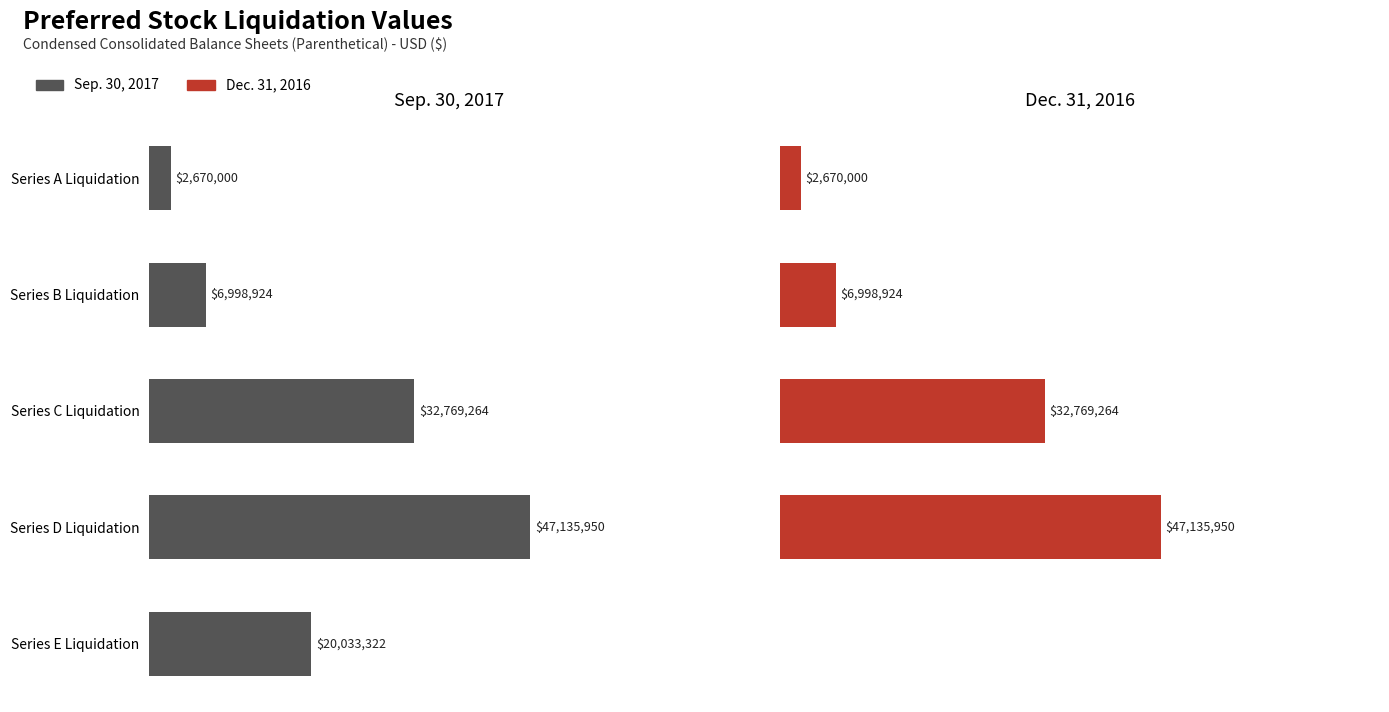

How many values in the Sep. 30, 2017 series are below 20033322?

2